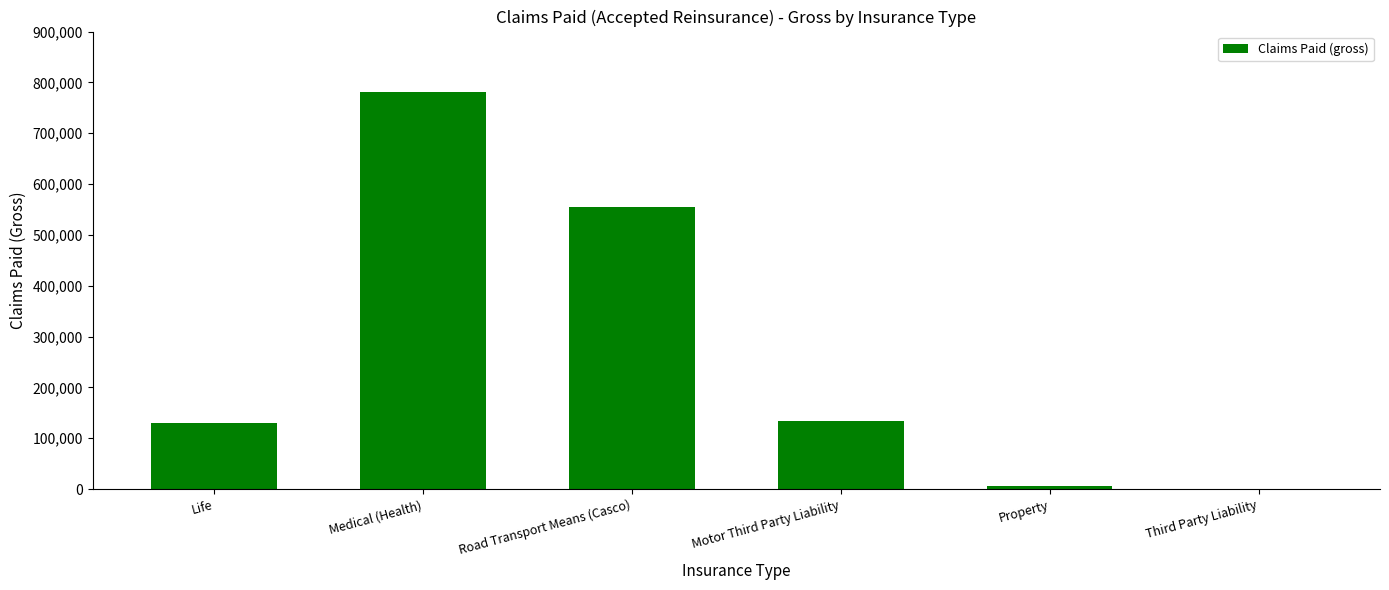

What is the difference between the values at Third Party Liability and Road Transport Means (Casco)?

555343.7